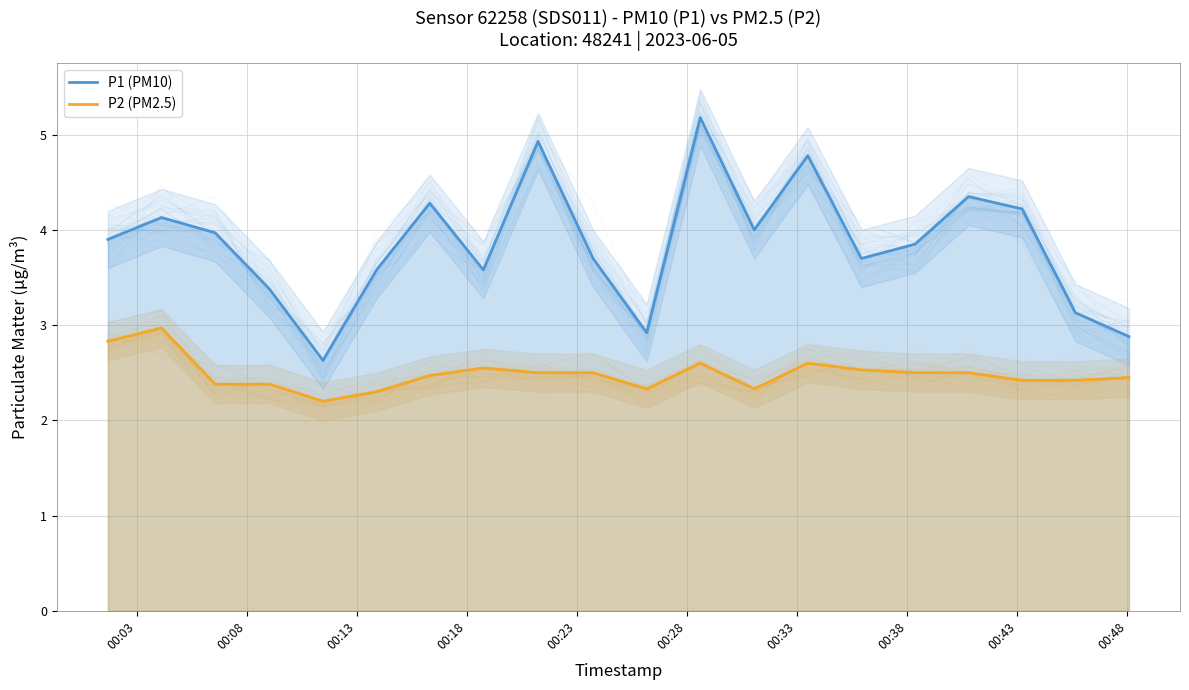

What is the sum of all P2 (PM2.5) values?

49.8